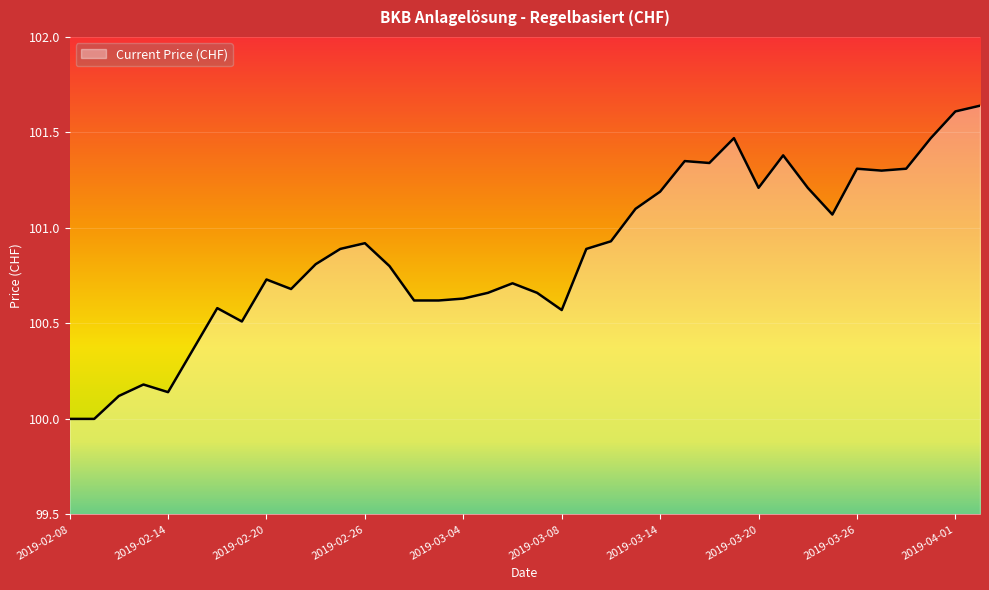

What is the smallest value displayed?

100.0